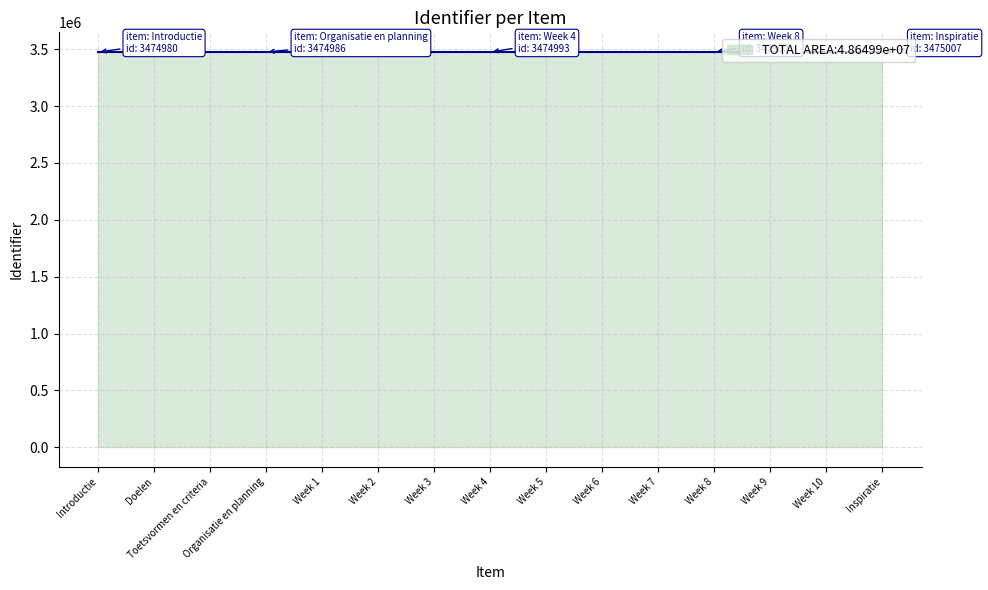

How many values are below 3474993?

7